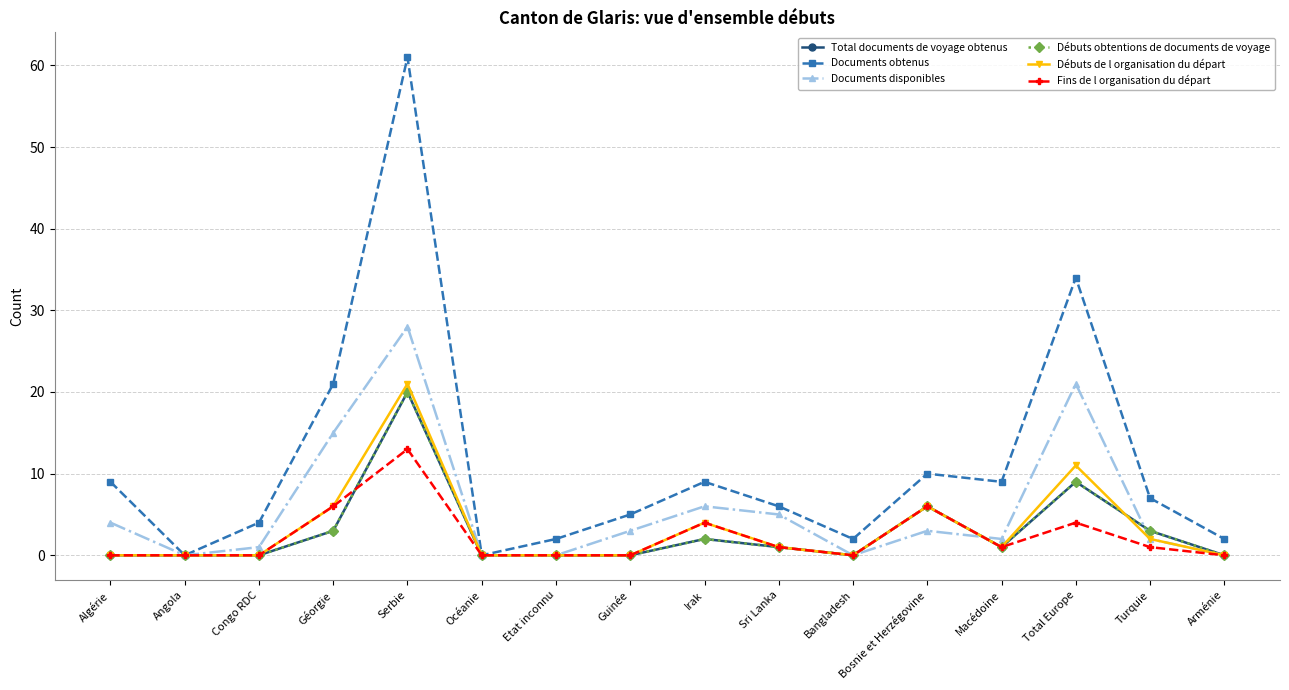

Is this an area chart (filled region under the line)?

No